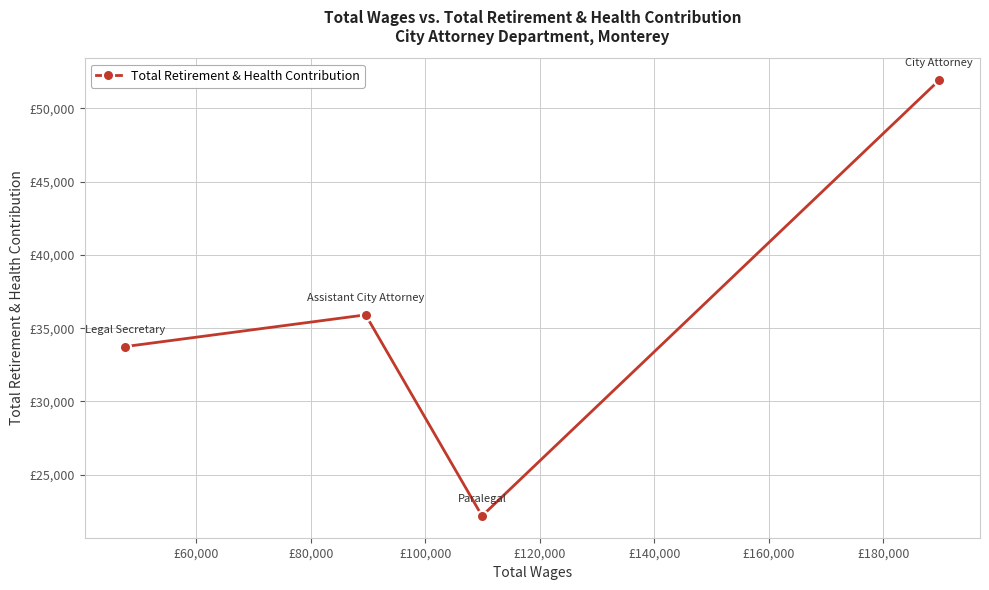

Is this an area chart (filled region under the line)?

No